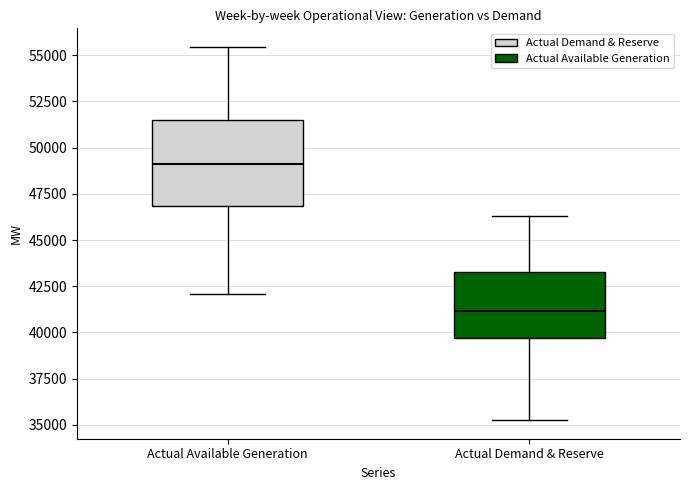

Which box is the tallest, from its lower edge to its upper edge?

Actual Available Generation